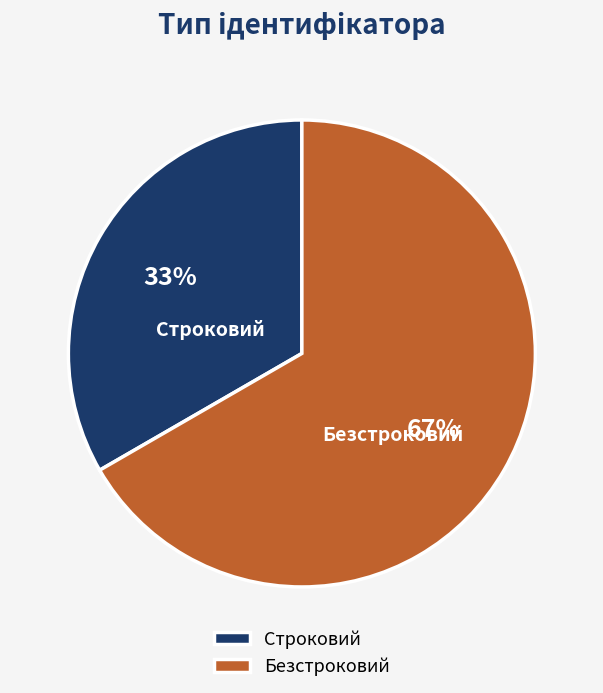

Does any single category account for the majority?

Yes